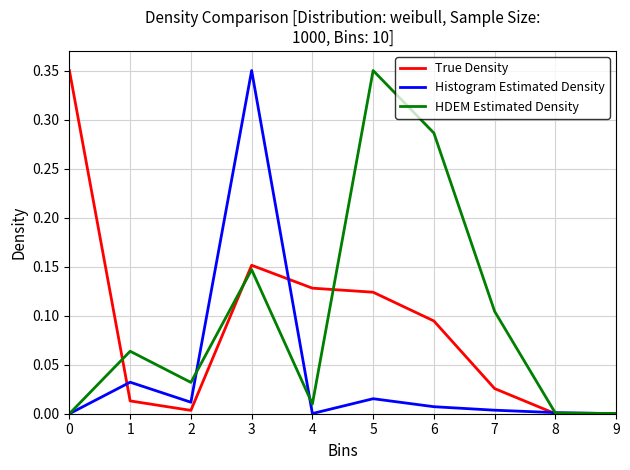

At 1, list the series in order from smallest to largest.

True Density, Histogram Estimated Density, HDEM Estimated Density